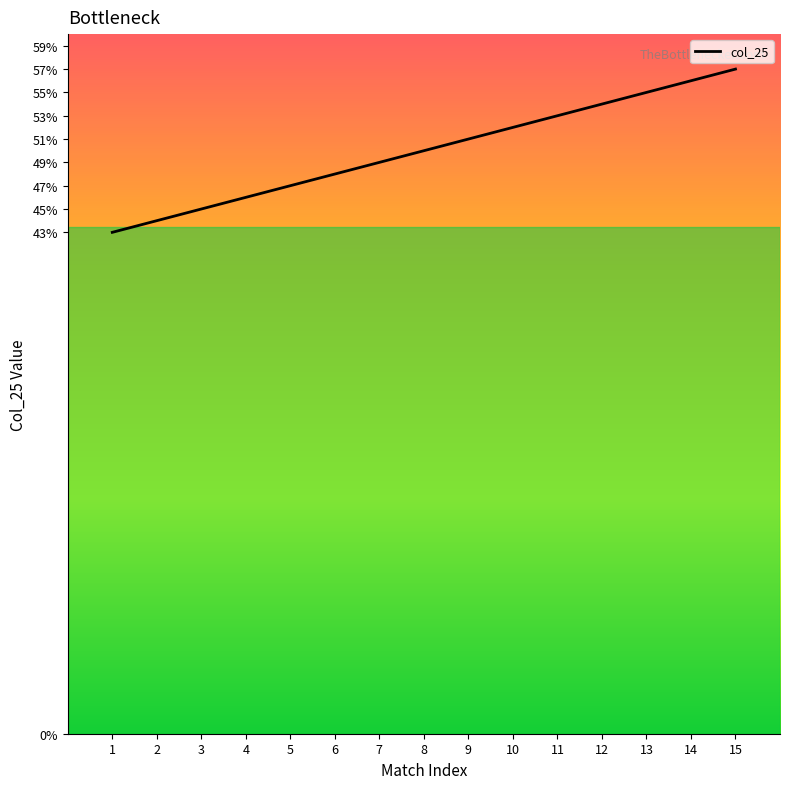

List the labels in order of value, smallest first.

1, 2, 3, 4, 5, 6, 7, 8, 9, 10, 11, 12, 13, 14, 15